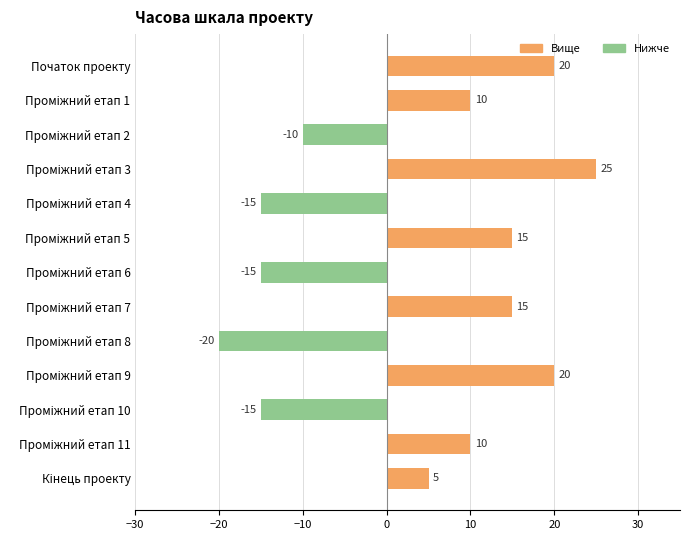

What value does the data have at Початок проекту?

20